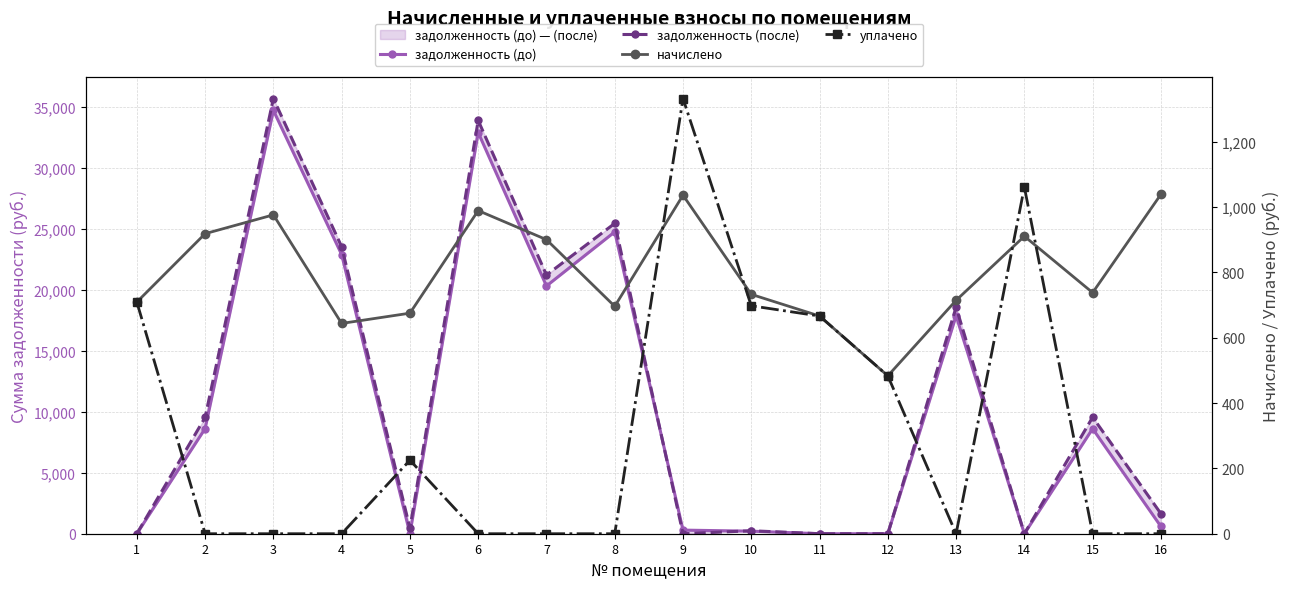

True or false: задолженность (после) has more than 2 points higher than both neighbors.

True